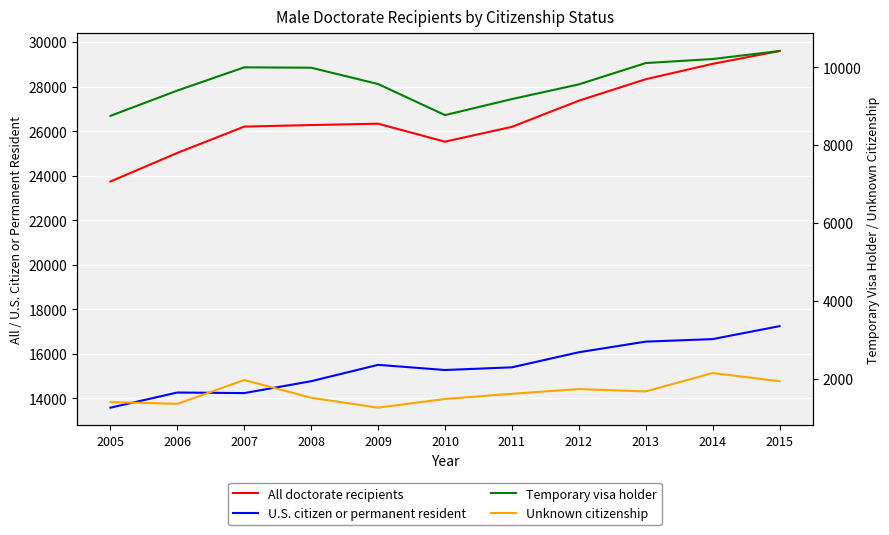

Reading left to right, transcribe all the data shown in this chart.

All doctorate recipients: 23737	25021	26202	26272	26332	25526	26191	27365	28328	29018	29596
U.S. citizen or permanent resident: 13586	14266	14240	14774	15508	15276	15397	16073	16550	16663	17245
Temporary visa holder: 8749	9398	9994	9984	9565	8768	9179	9556	10103	10207	10413
Unknown citizenship: 1402	1357	1968	1514	1259	1482	1615	1736	1675	2148	1938